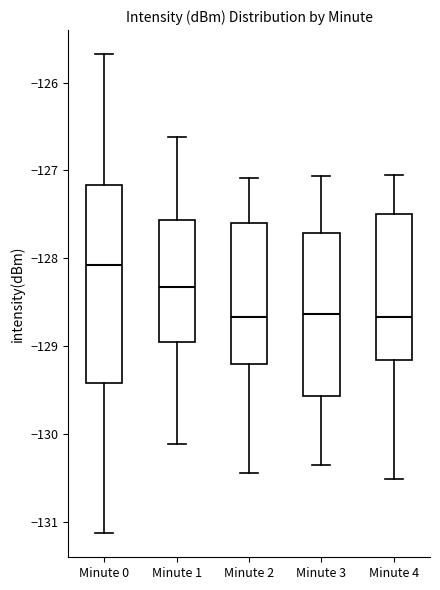

Where is the upper edge of the box for Minute 3 on the y-axis? The values are not printed on the chart, so give them approximately, as read against the axis.

-127.7